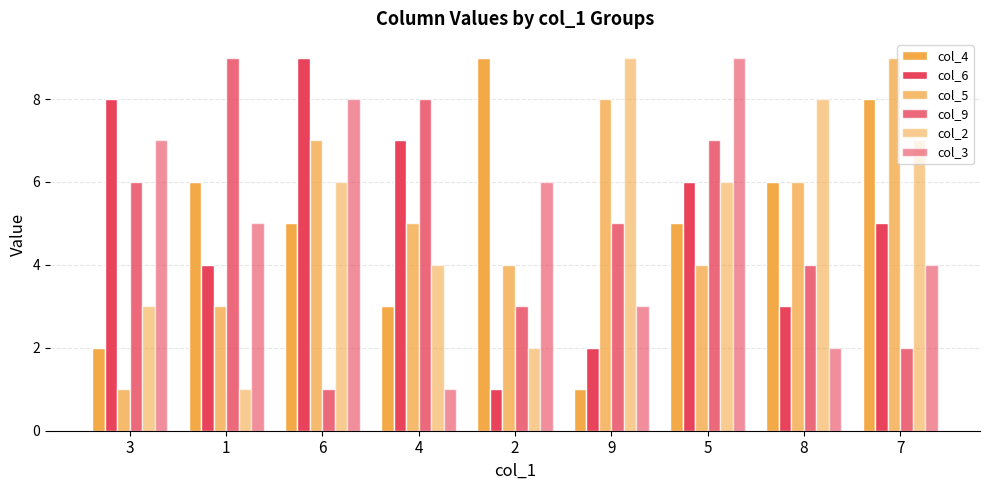

Between 4 and 7, which series saw the biggest shift?

col_9